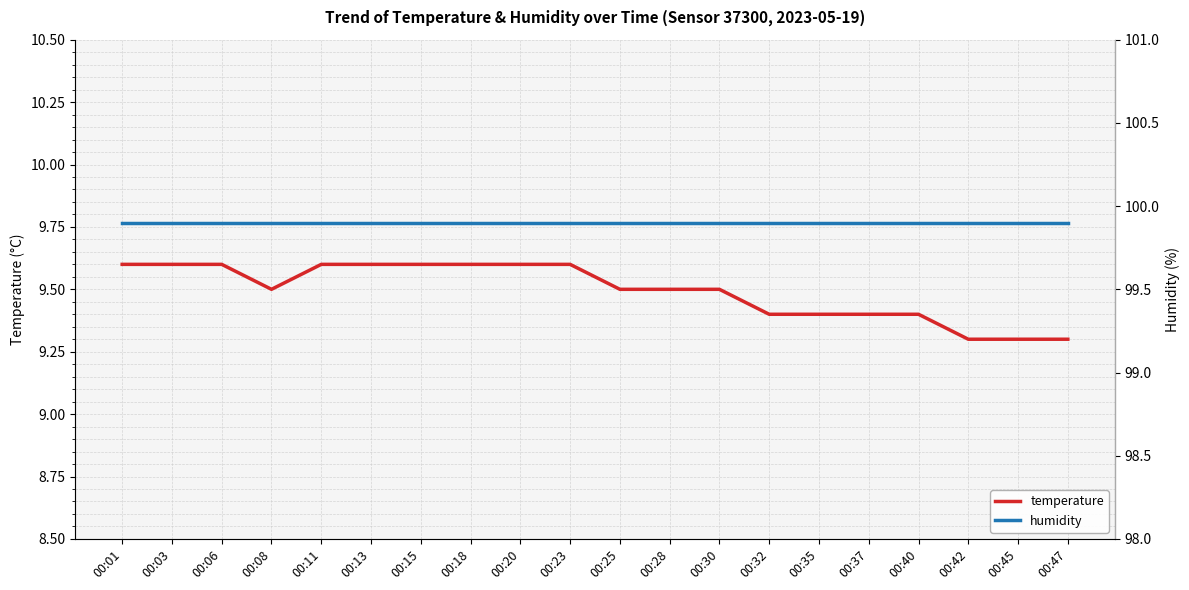

List the labels in order of temperature value, smallest first.

00:42, 00:45, 00:47, 00:32, 00:35, 00:37, 00:40, 00:08, 00:25, 00:28, 00:30, 00:01, 00:03, 00:06, 00:11, 00:13, 00:15, 00:18, 00:20, 00:23